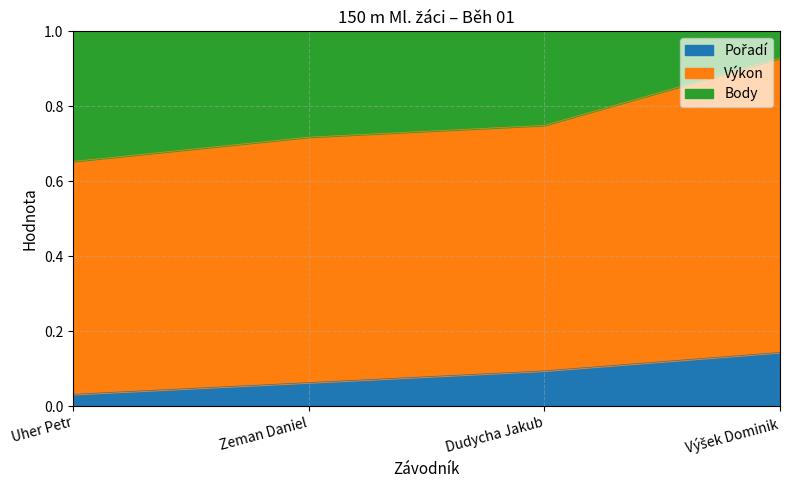

True or false: Body and Pořadí intersect in this chart.

False